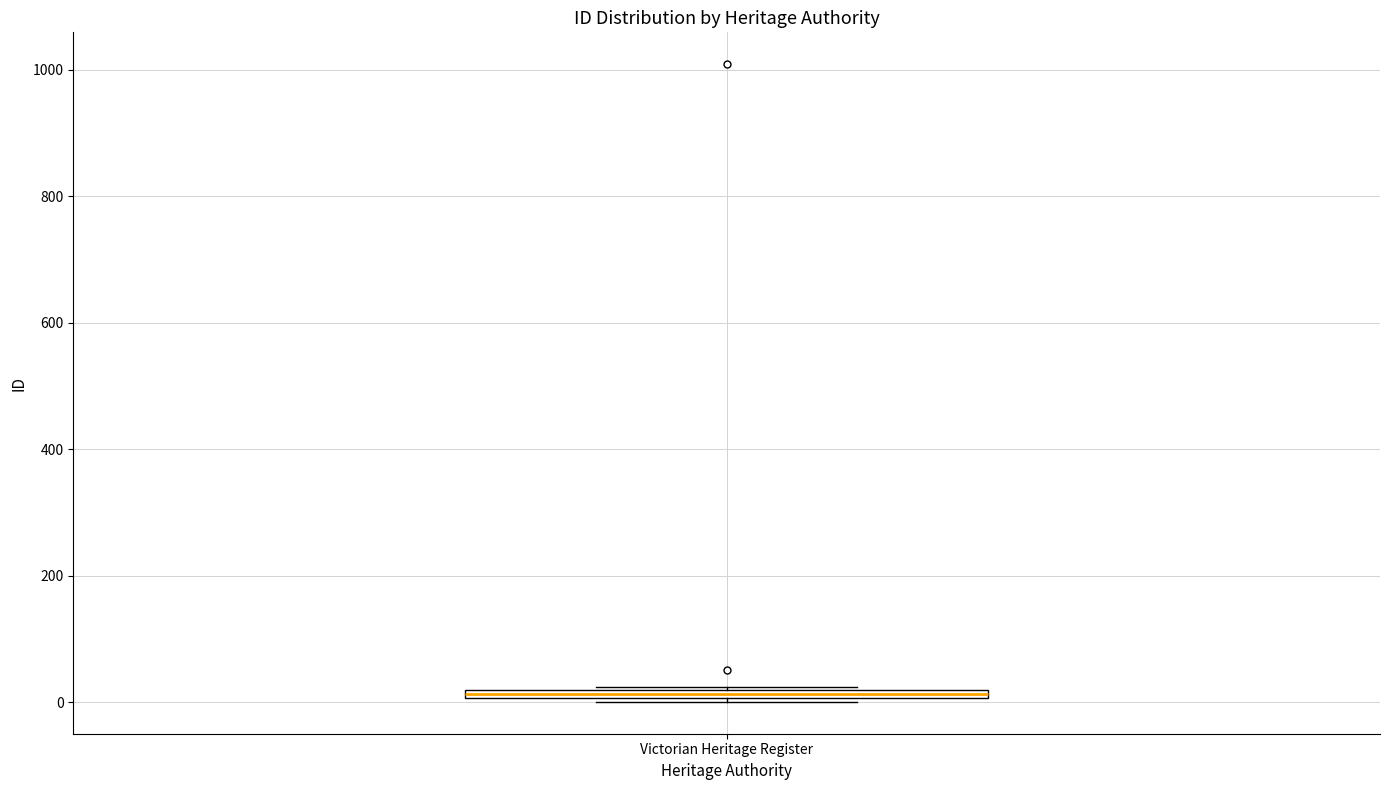

Where is the upper edge of the box for Victorian Heritage Register on the y-axis? The values are not printed on the chart, so give them approximately, as read against the axis.

20